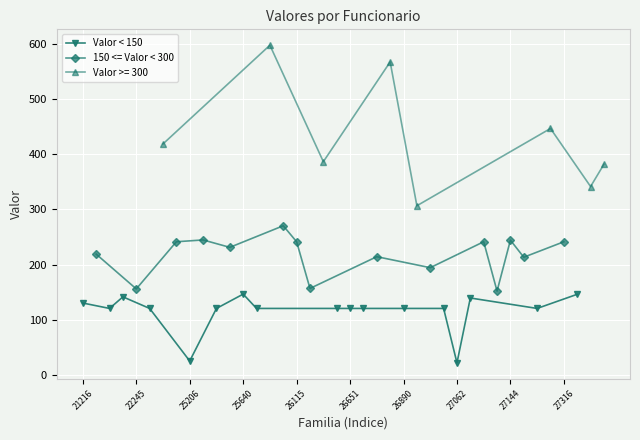

True or false: Valor < 150 has more than 1 interior local peaks.

True